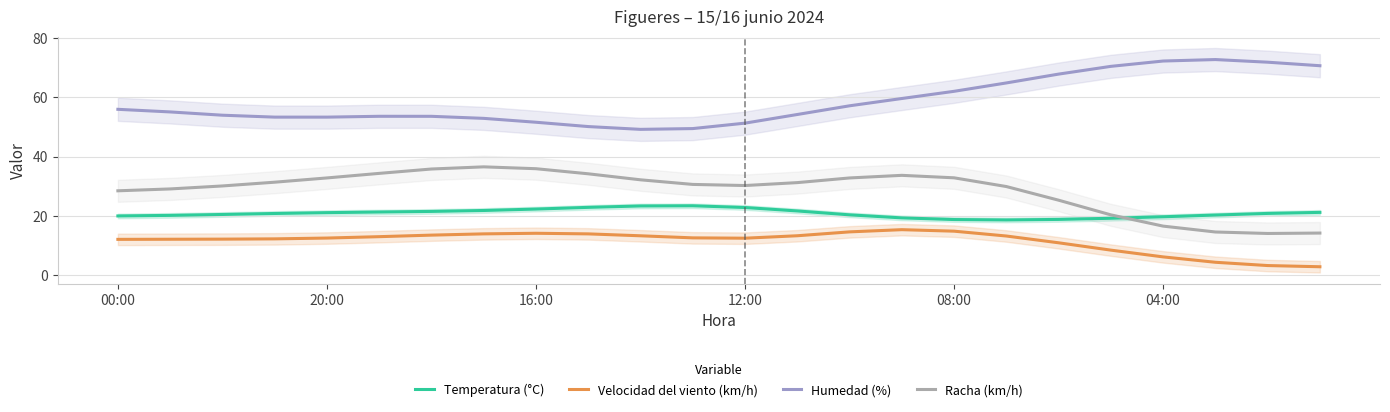

Is the value of Humedad (%) at 15 greater than the value of Racha (km/h) at 21?

Yes